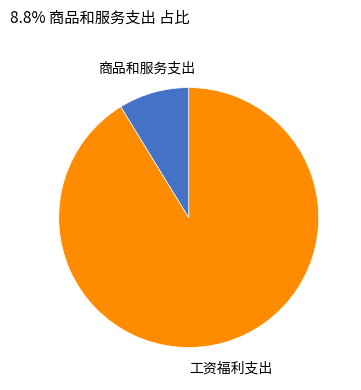

Is the sum of 工资福利支出 and 商品和服务支出 greater than half?

Yes